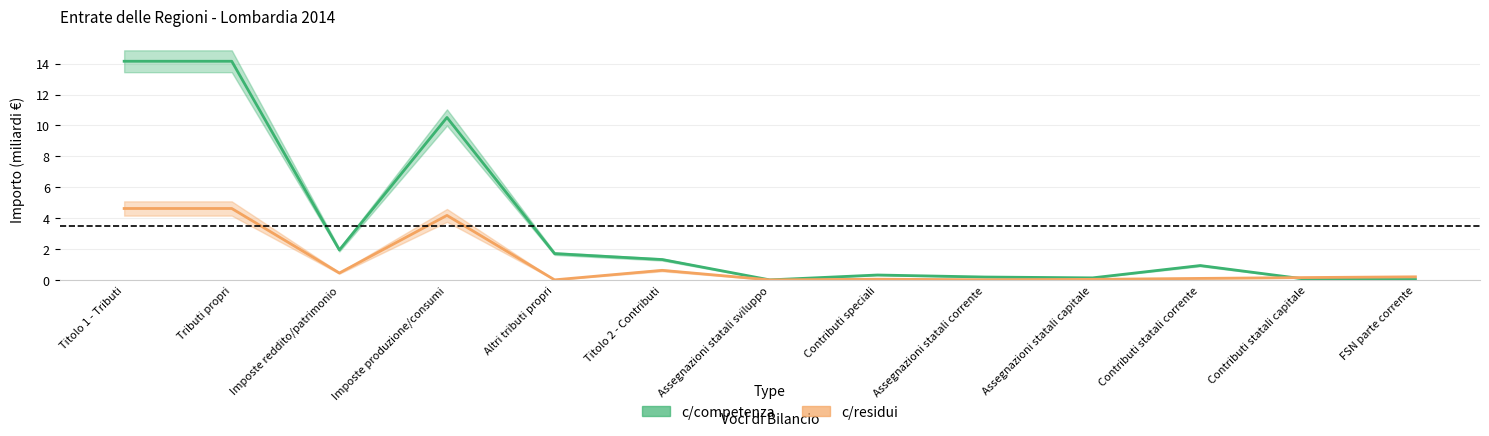

Which has a higher value, Imposte produzione/consumi or Titolo 2 - Contributi?

Imposte produzione/consumi